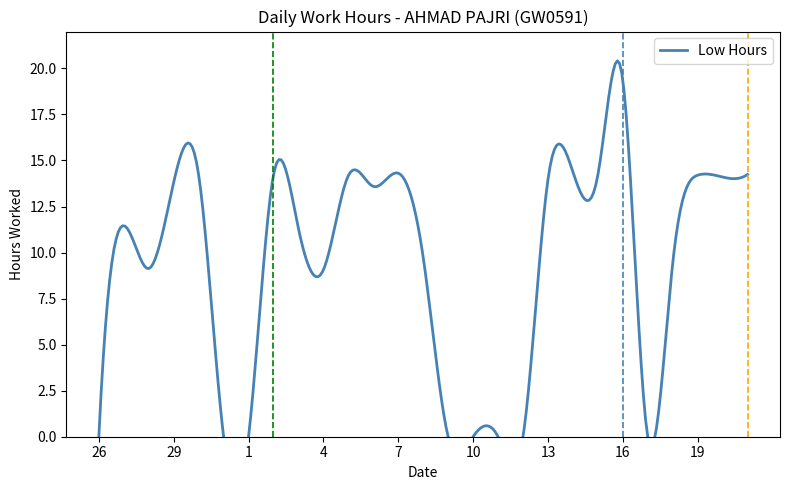

What is the change in value from 6 to 16?

+5.8